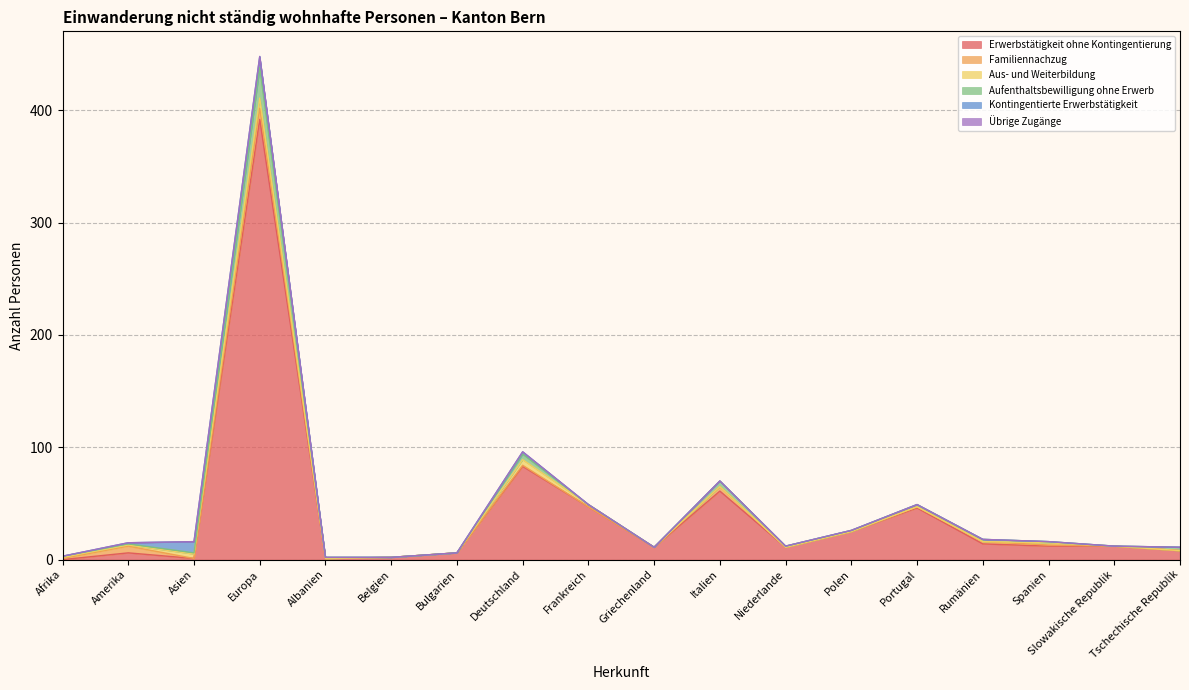

What is the difference between the highest and lowest values at Polen?

25